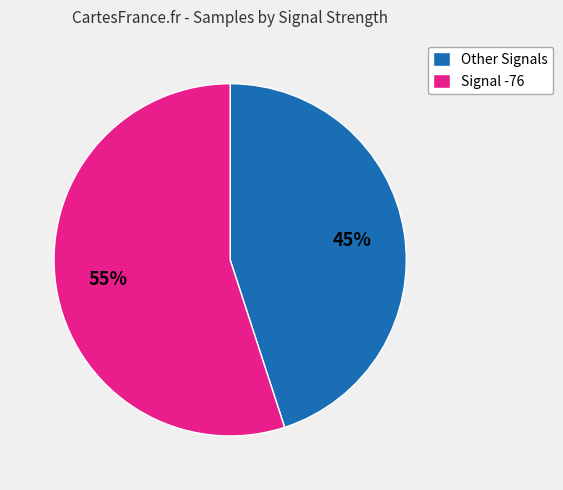

Is the sum of Signal -76 and Other Signals greater than half?

Yes